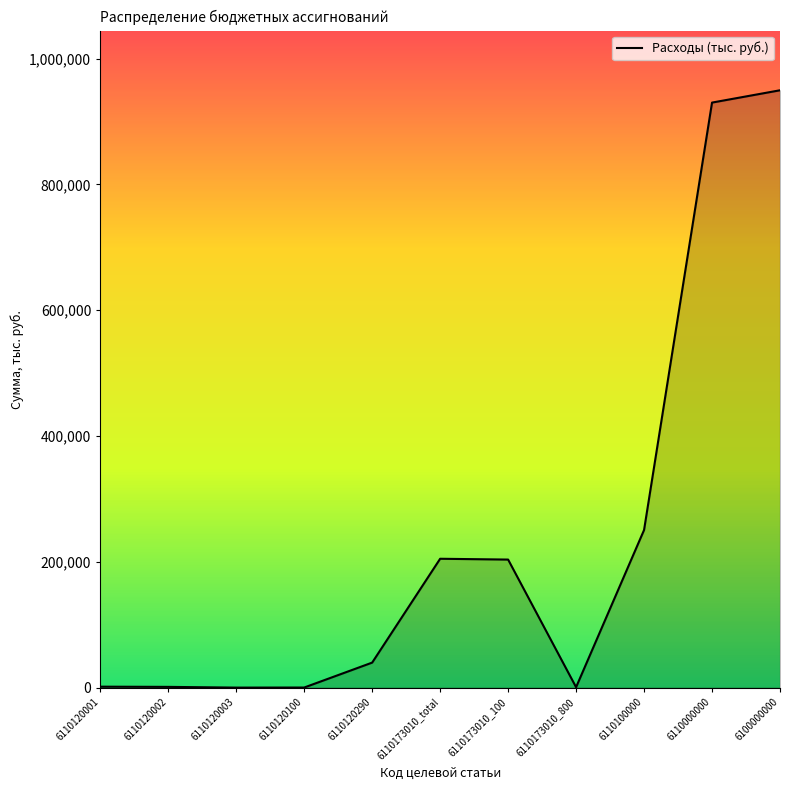

Is it true that the value at 6110173010_total is 204842.8?

True